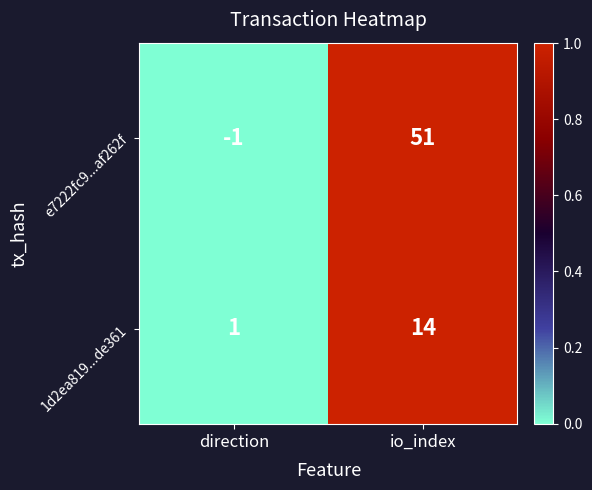

At how many categories does at least one series exceed 0?

2